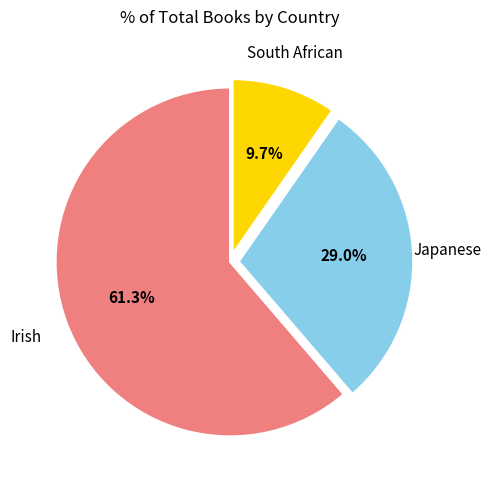

To the nearest percent, what is the average slice percentage?

33%